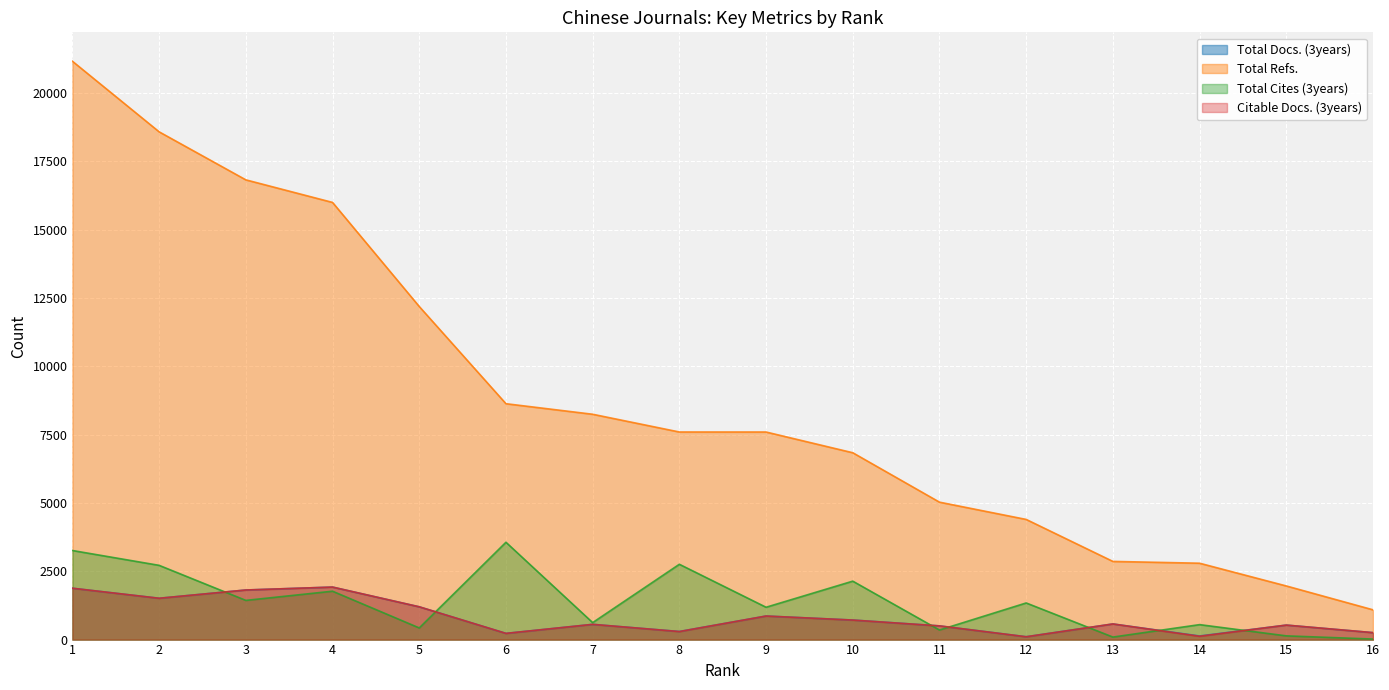

What is the minimum value shown in the chart?

19